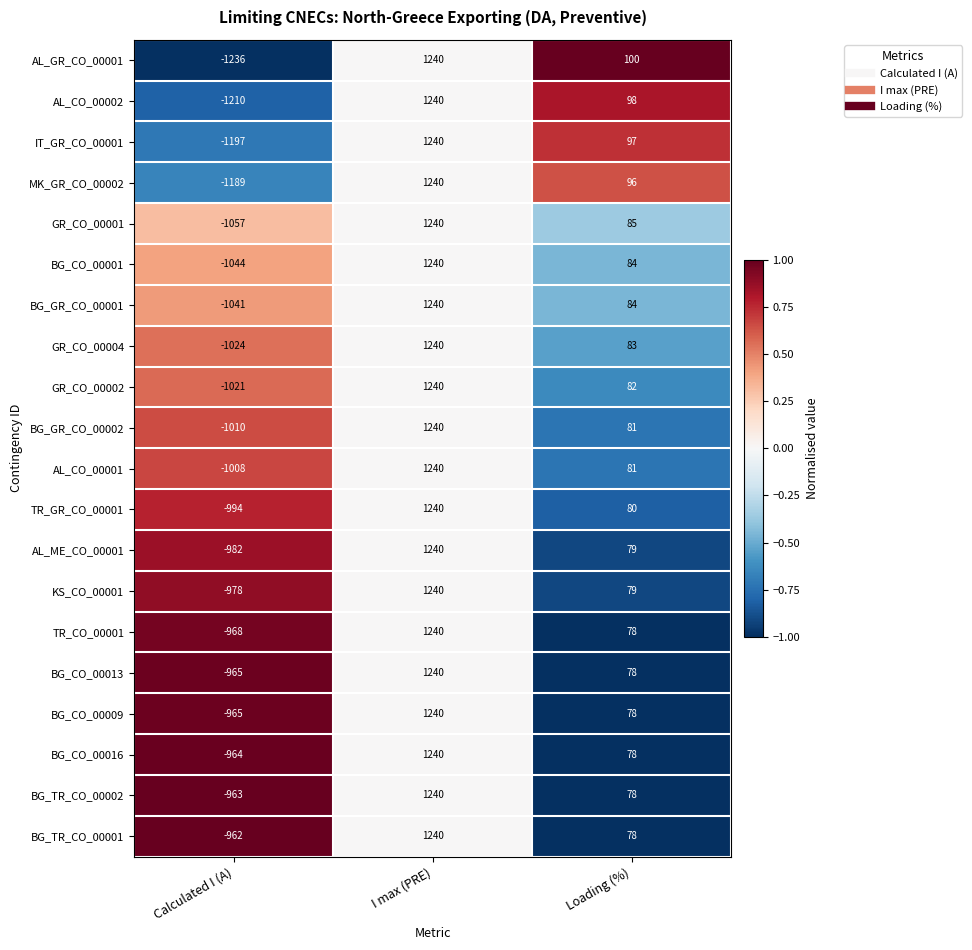

Count the GR_CO_00004 values in the range -1024 to 1240.

3